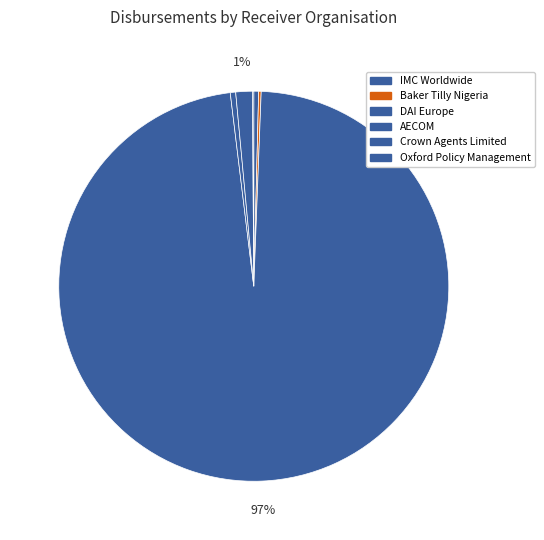

Which category accounts for the majority?

DAI Europe (102)